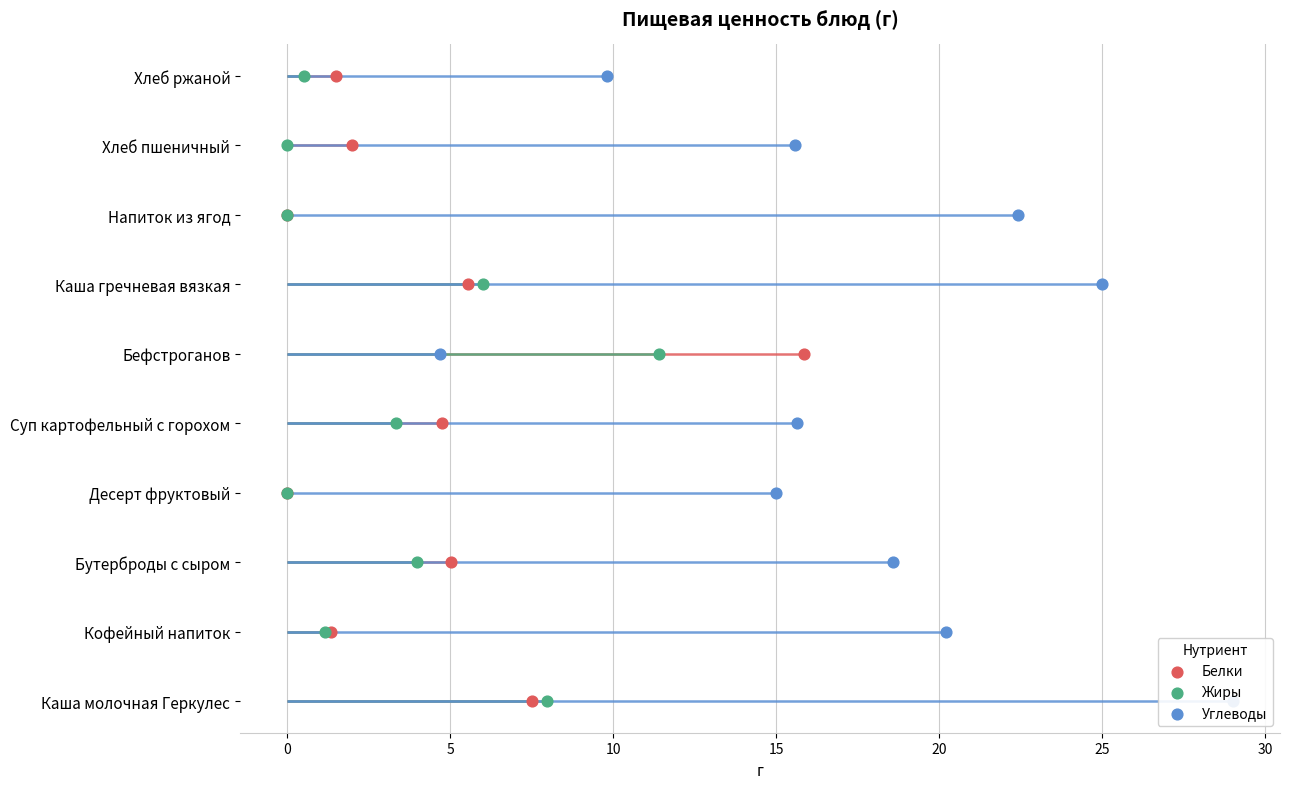

Is the value of Углеводы at 30 greater than the value of Белки at 15?

Yes